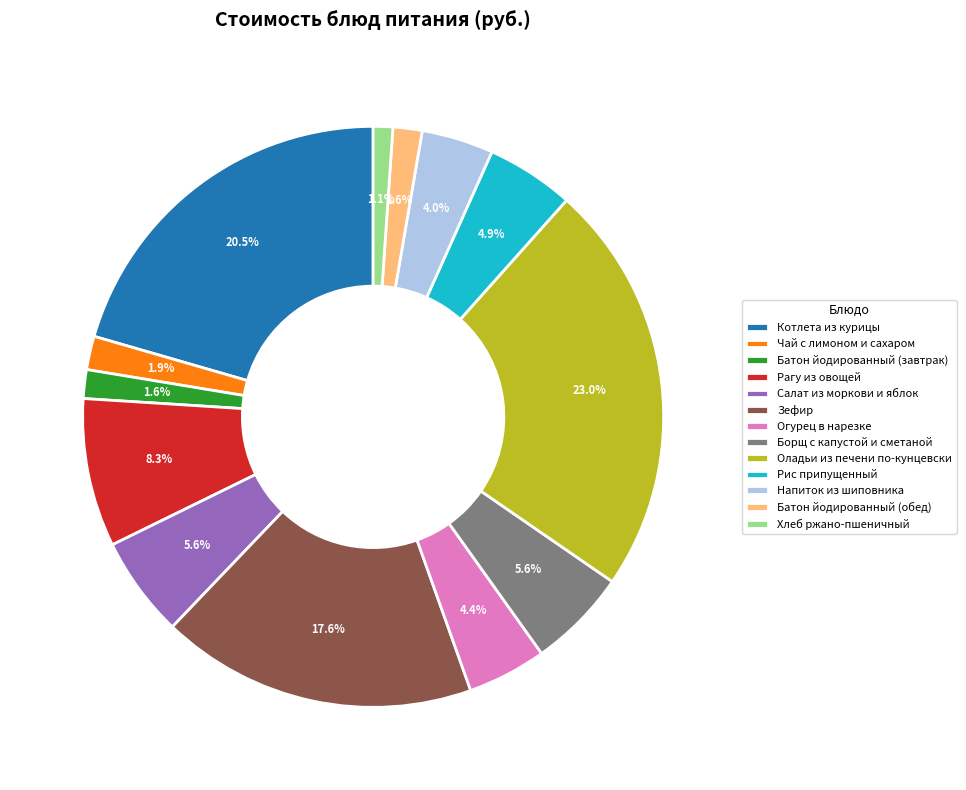

Does any single category account for the majority?

No